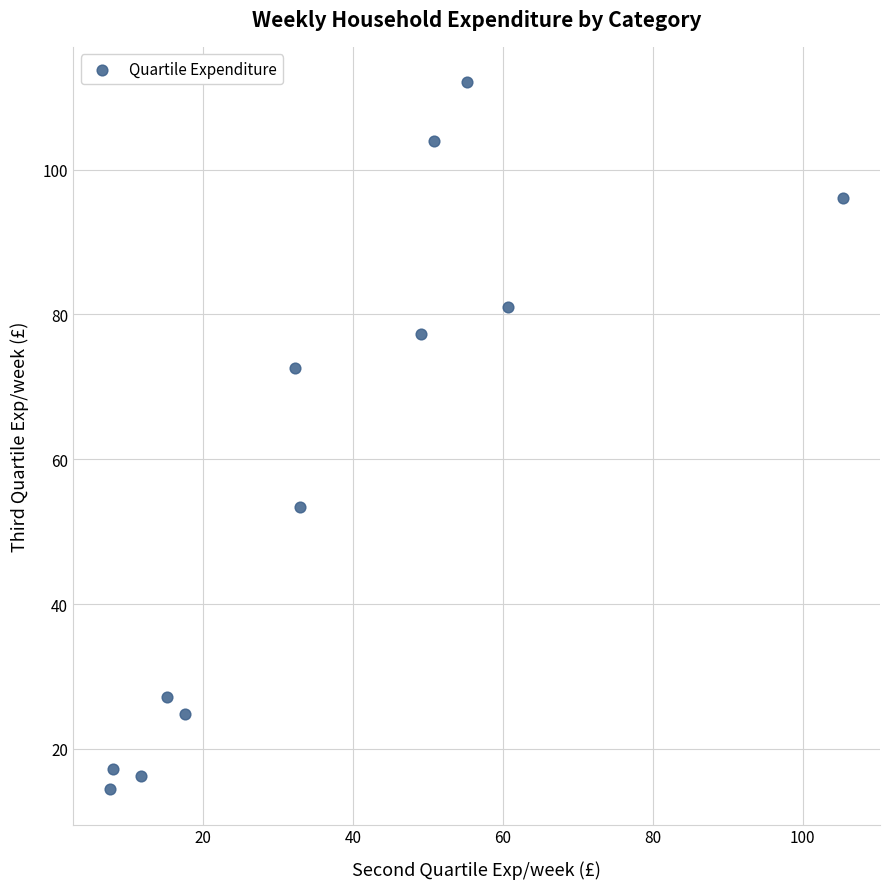

What is the range of X values (max minus min)?

97.9